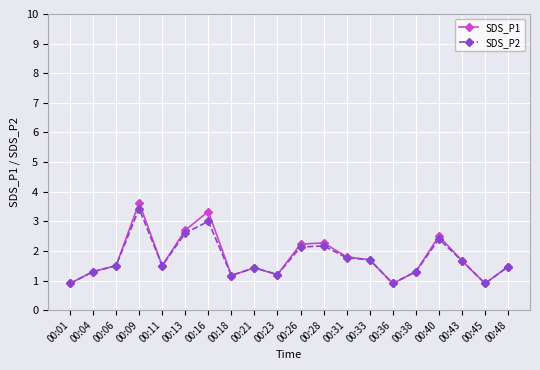

What is the sum of all SDS_P1 values?

35.4